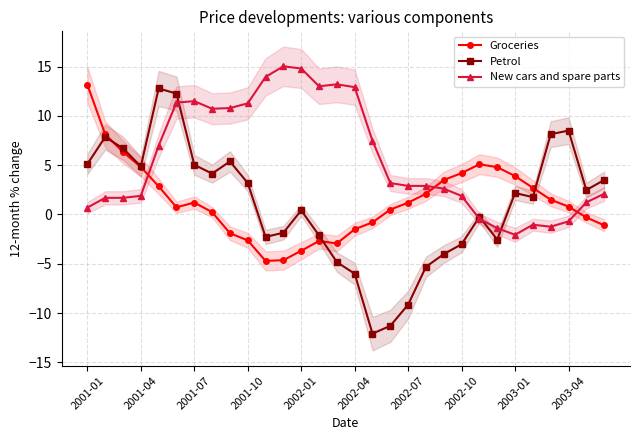

Reading right to left, what are all the values shown in this chart?

Groceries: -1.1	-0.3	0.8	1.5	2.7	3.9	4.8	5.1	4.2	3.5	2.1	1.2	0.5	-0.8	-1.5	-2.9	-2.7	-3.7	-4.6	-4.7	-2.6	-1.9	0.2	1.2	0.7	2.9	4.8	6.3	8.1	13.2
Petrol: 3.5	2.5	8.5	8.2	1.8	2.2	-2.5	-0.2	-3.0	-4.0	-5.3	-9.2	-11.3	-12.1	-6.0	-4.8	-2.1	0.4	-1.9	-2.3	3.2	5.4	4.2	5.0	12.3	12.8	4.9	6.7	7.9	5.1
New cars and spare parts: 2.1	1.2	-0.7	-1.2	-1.0	-2.1	-1.4	-0.4	1.9	2.6	2.9	2.9	3.2	7.5	12.9	13.2	13.0	14.8	15.0	14.0	11.3	10.8	10.7	11.5	11.4	7.0	1.9	1.7	1.7	0.7